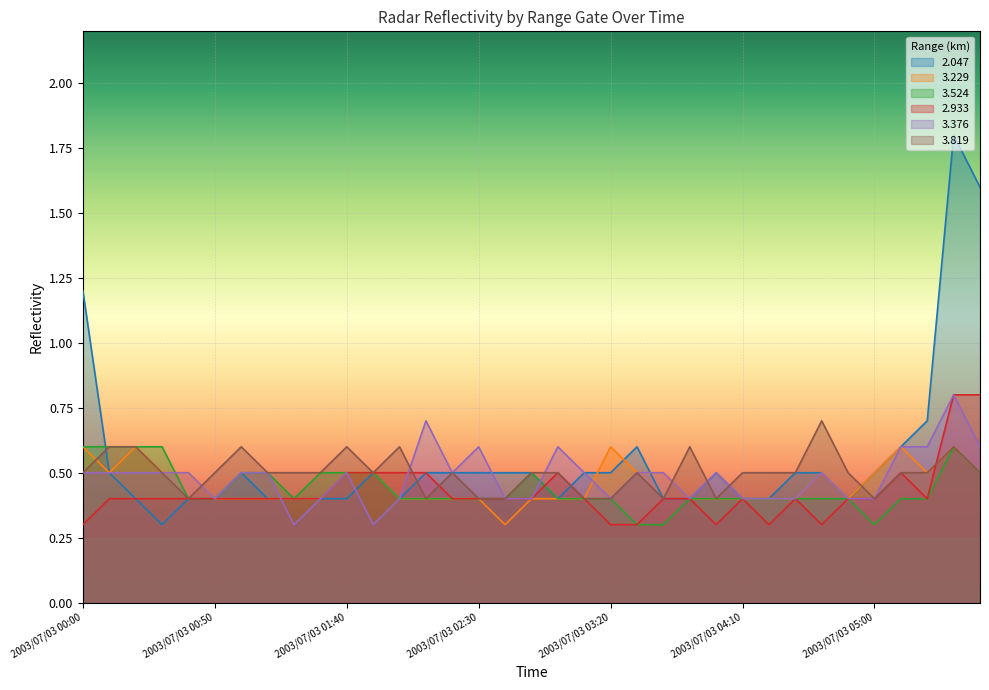

What is the value of the 3.376 point at the 21st from the left?

0.4